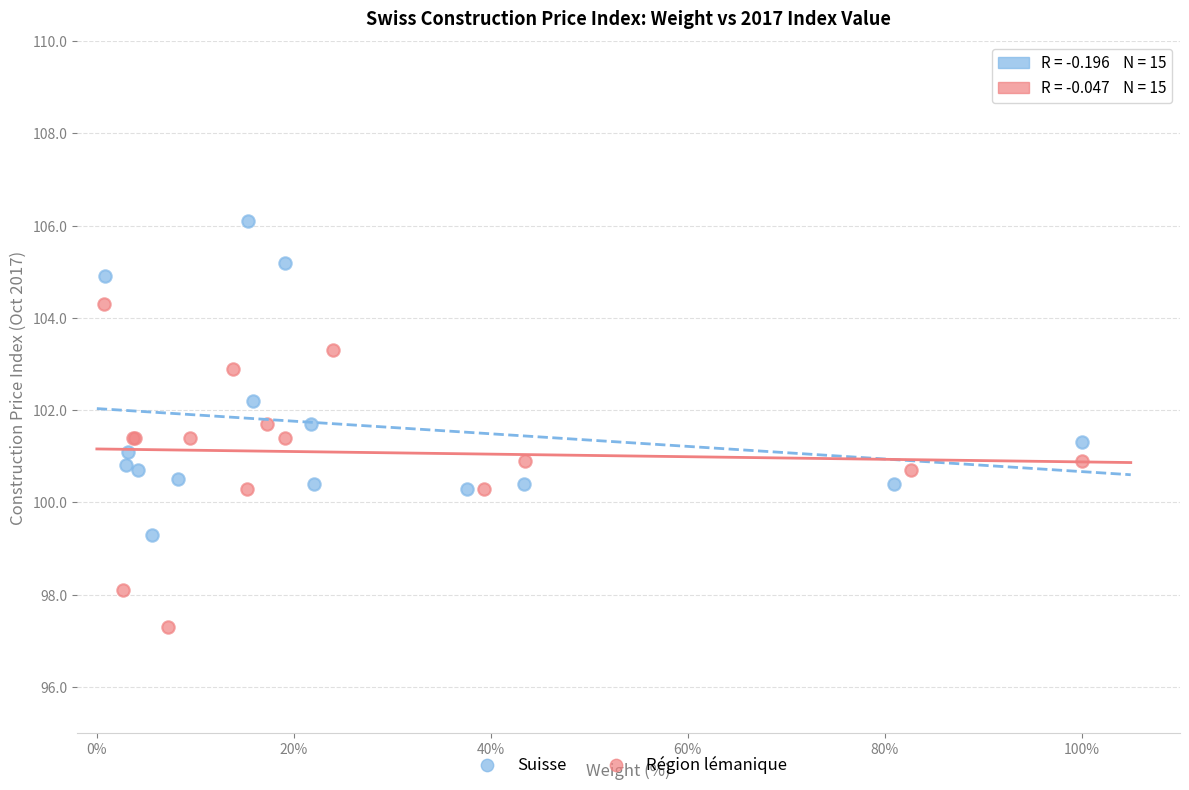

Which series reaches the minimum Y coordinate?

Région lémanique